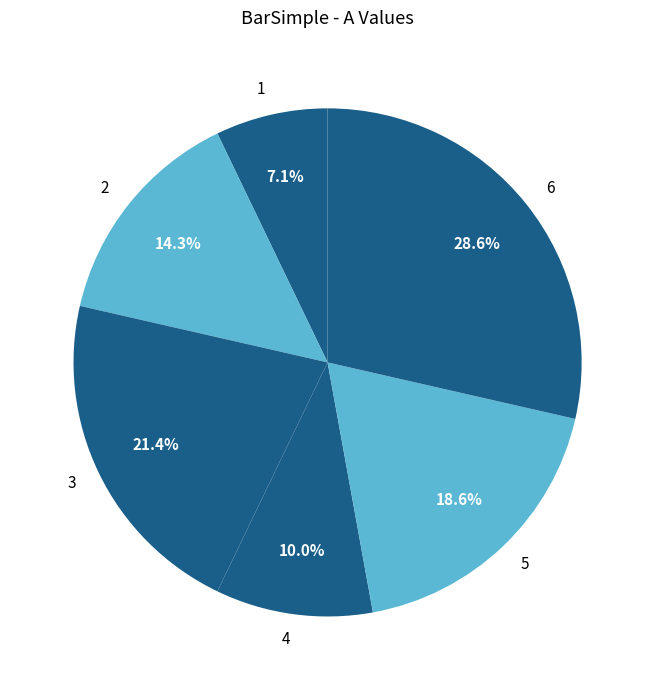

True or false: 5 accounts for 19% of the total.

True